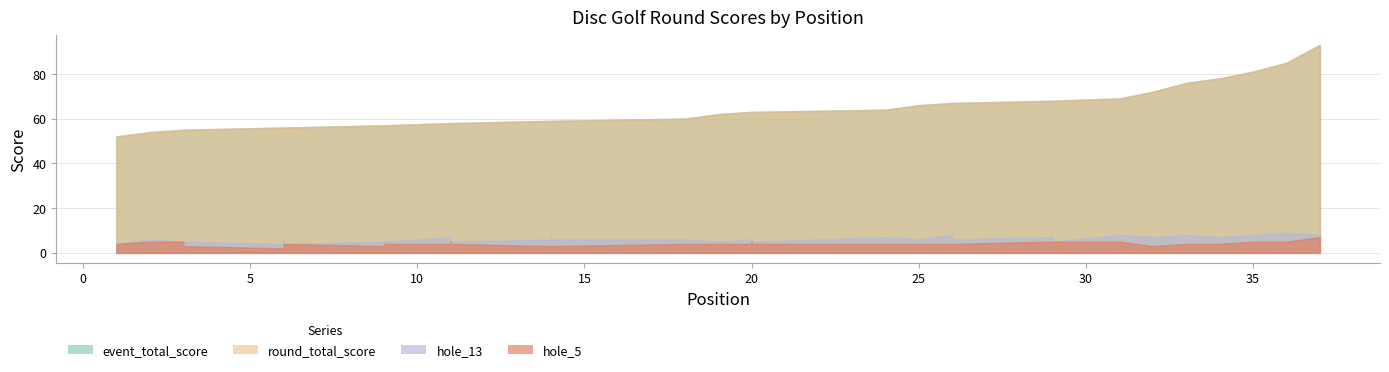

In hole_13, how many points are higher than both neighbors (excluding endpoints)?

12